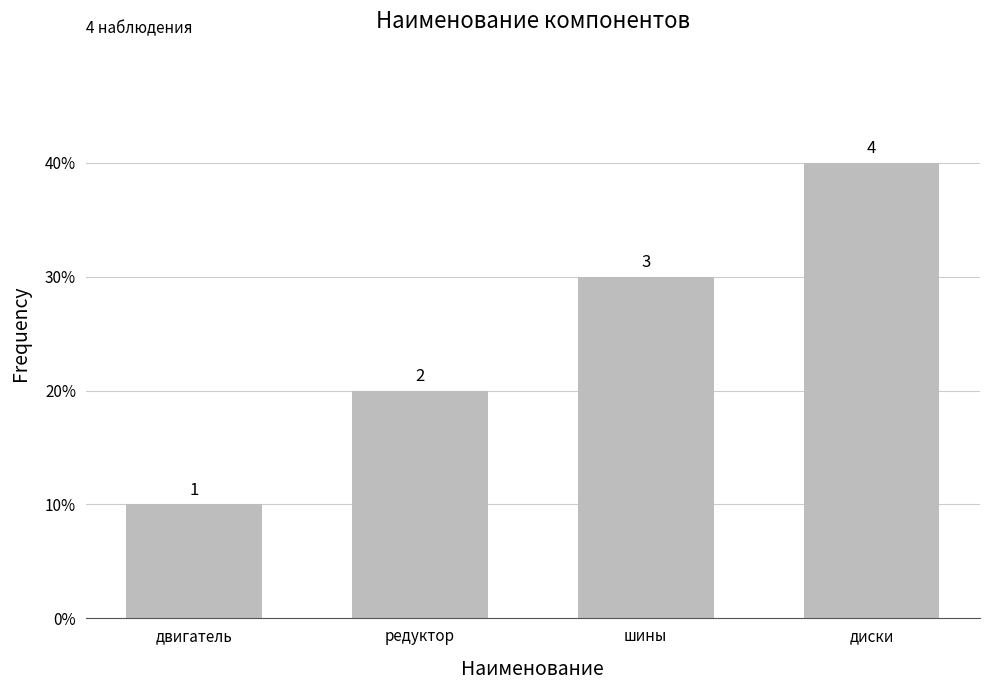

What is the sum of all values?

1.0